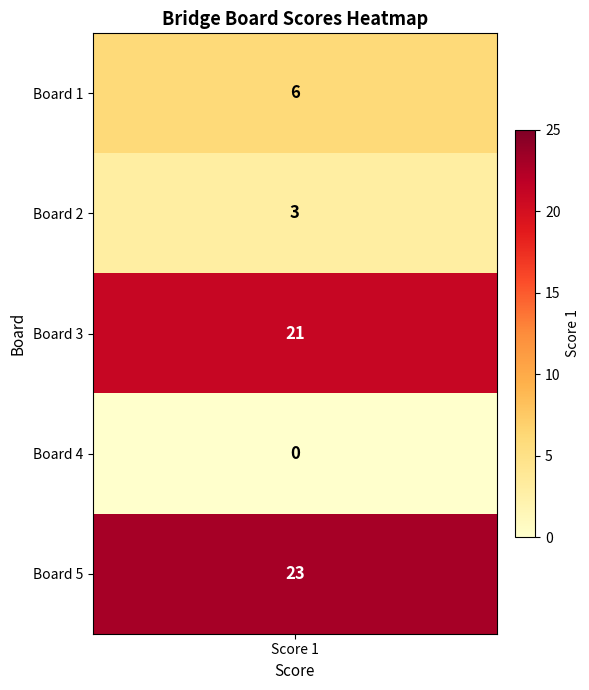

The Labe Jean-Claude and Pidial Laetitia series shows 8 at 3. True or false?

False